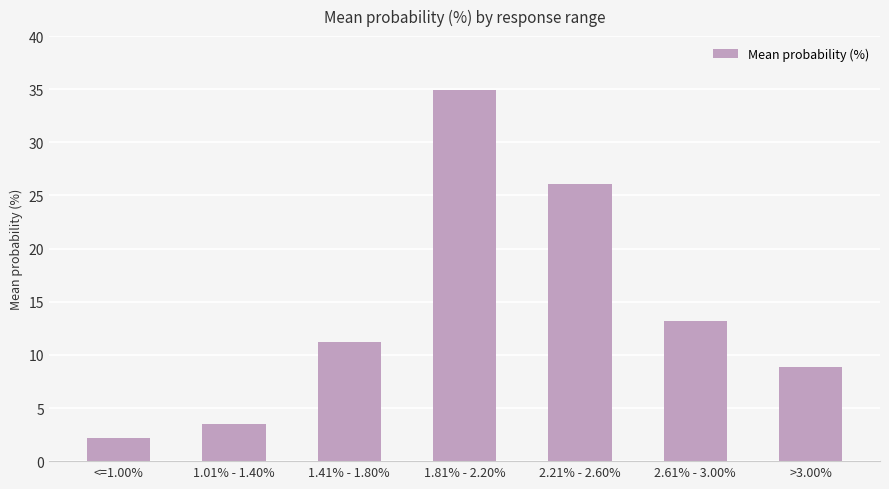

Reading left to right, transcribe all the data shown in this chart.

<=1.00%=2.2	1.01% - 1.40%=3.5	1.41% - 1.80%=11.2	1.81% - 2.20%=34.9	2.21% - 2.60%=26.1	2.61% - 3.00%=13.2	>3.00%=8.9